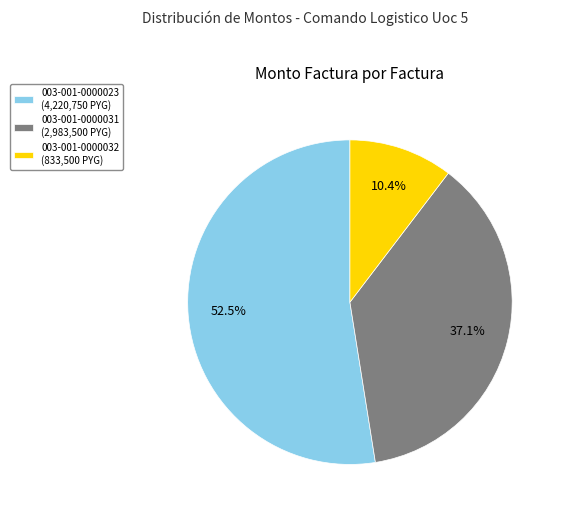

How many slices are in this pie chart?

3